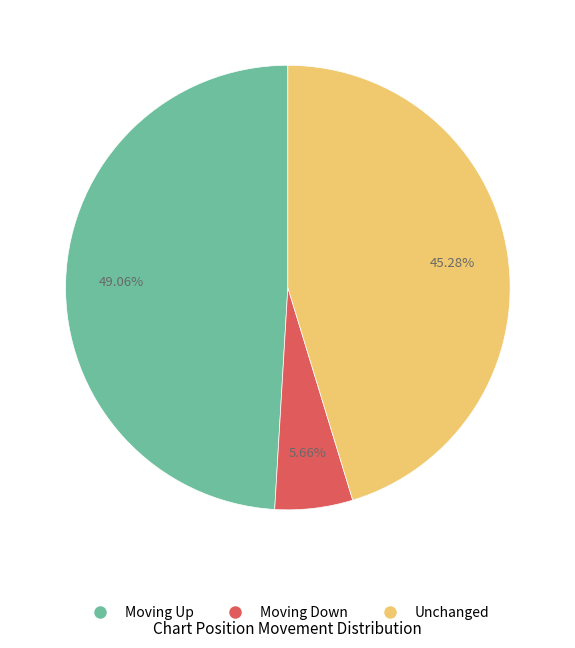

Is there any slice that represents more than half of the pie?

No